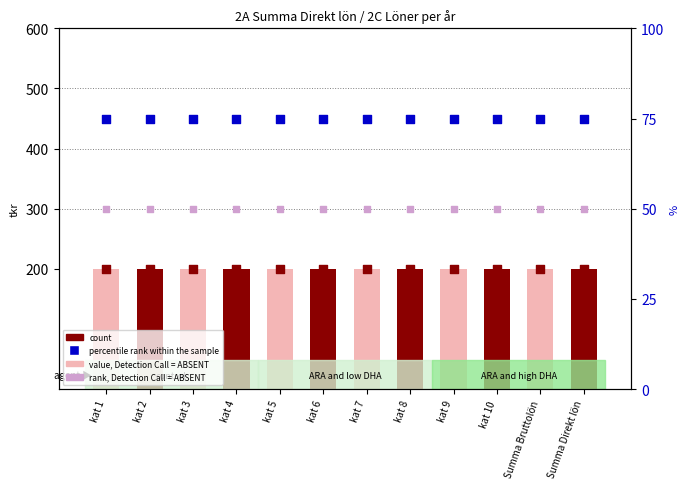

What are all the series names shown in the legend?

value, Detection Call = ABSENT, count, percentile rank within the sample, rank, Detection Call = ABSENT